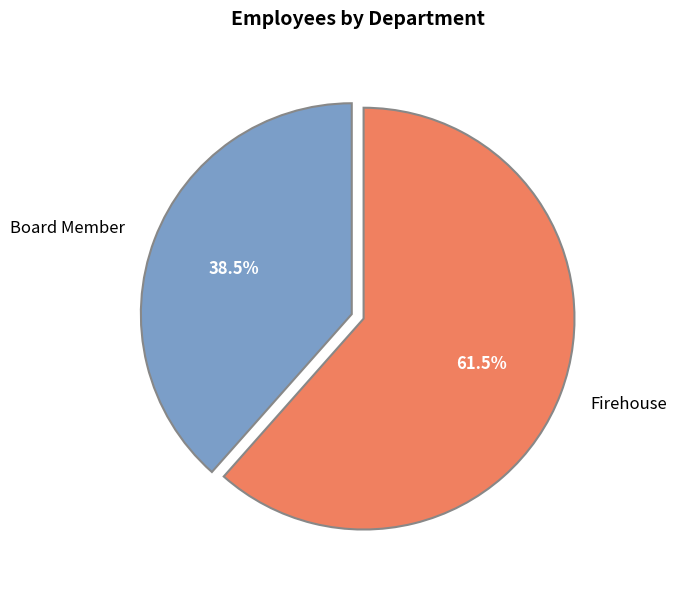

Is there any slice that represents more than half of the pie?

Yes